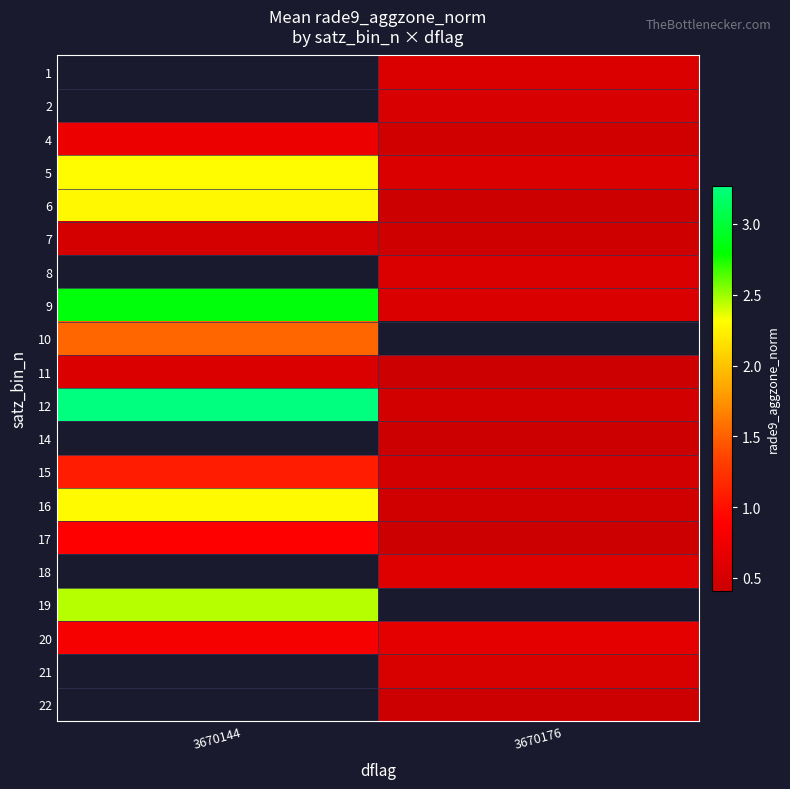

How many values in 10 are above zero?

1